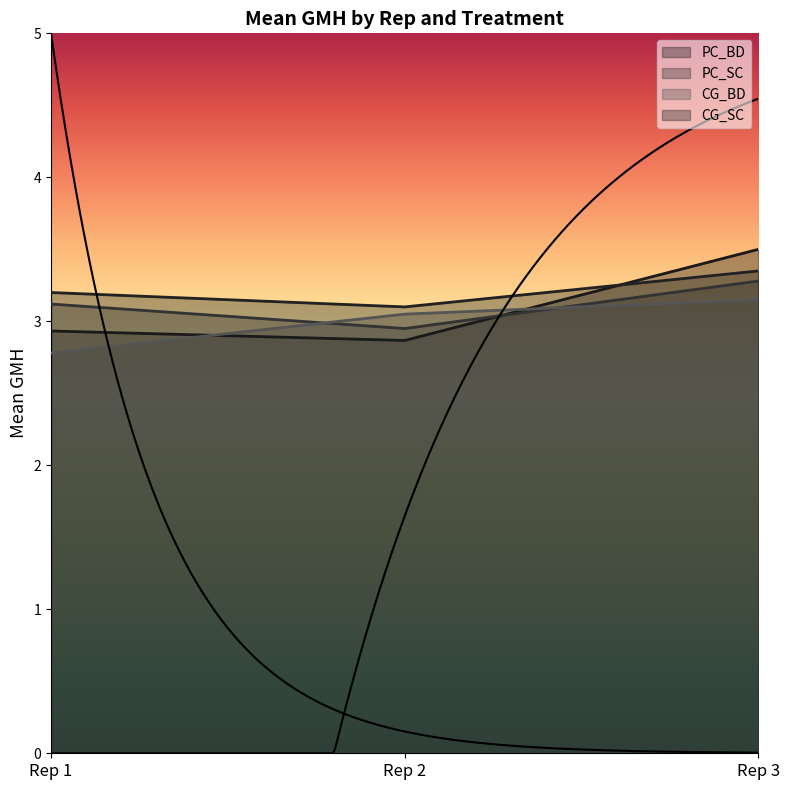

At which label is CG_BD closest to 2?

Rep 1